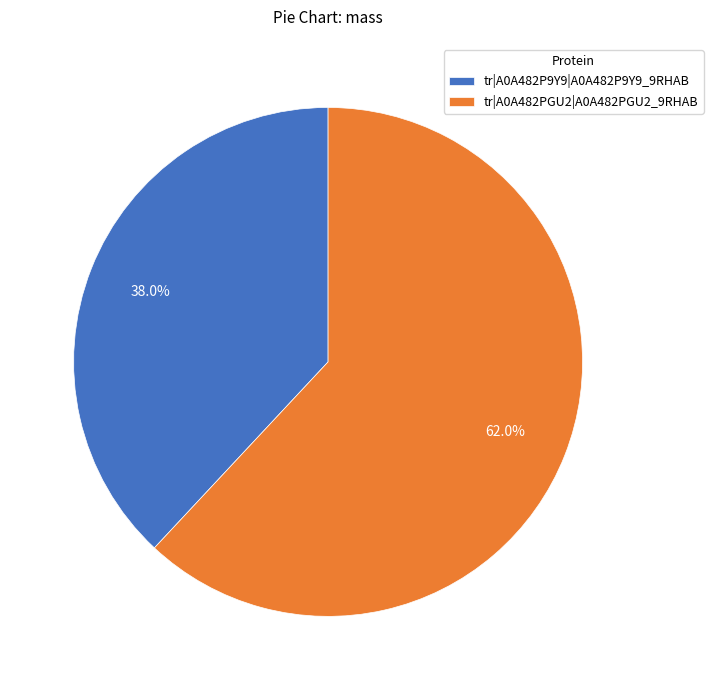

Which slice is the smallest?

tr|A0A482P9Y9|A0A482P9Y9_9RHAB